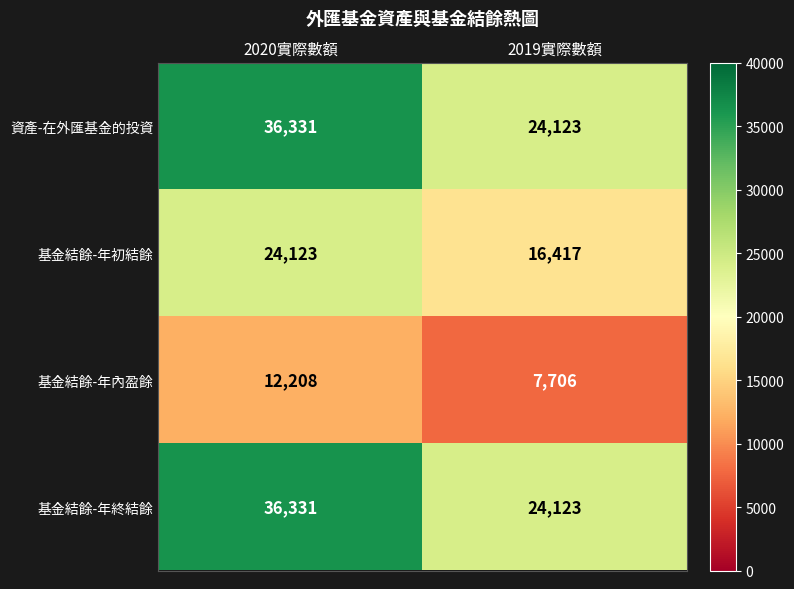

The value of 基金結餘-年內盈餘 at 2020實際數額 is 12208. True or false?

True